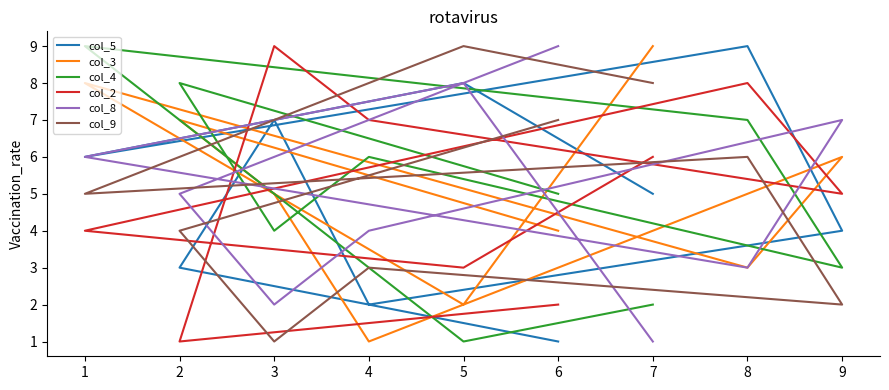

Which series has the largest range (max minus min)?

col_5